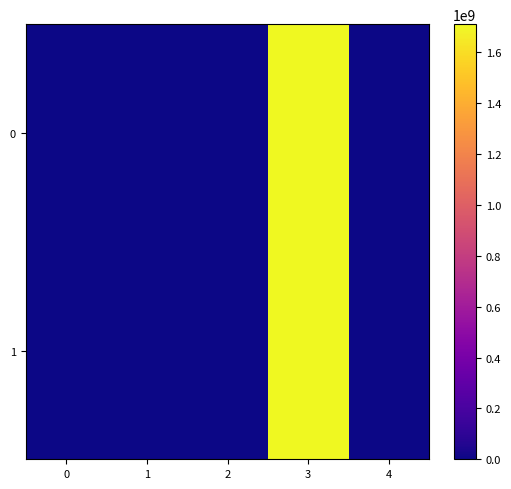

At how many categories does at least one series exceed 1113579756?

1